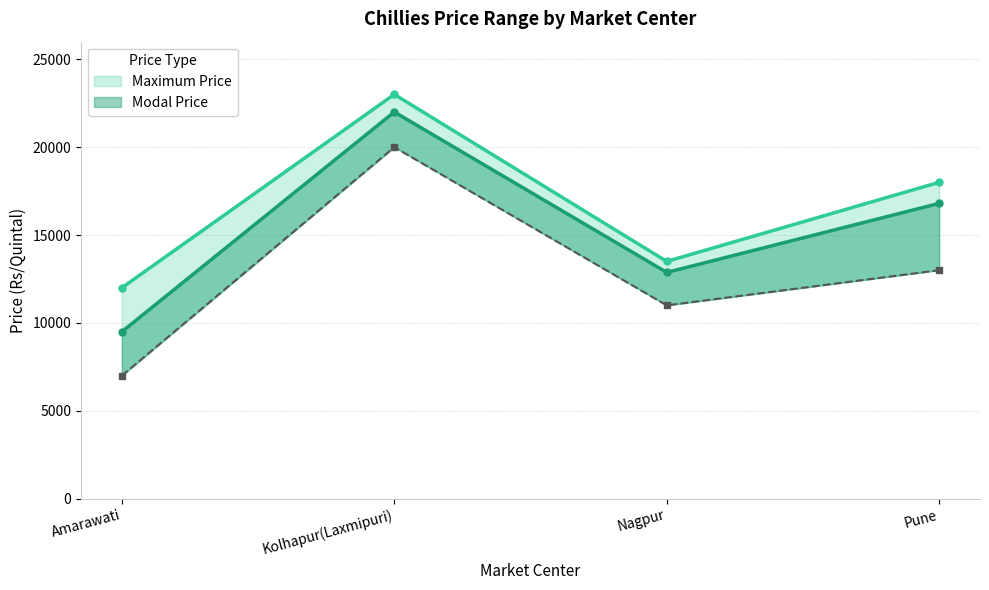

Between Nagpur and Pune, which series saw the biggest shift?

Maximum Price